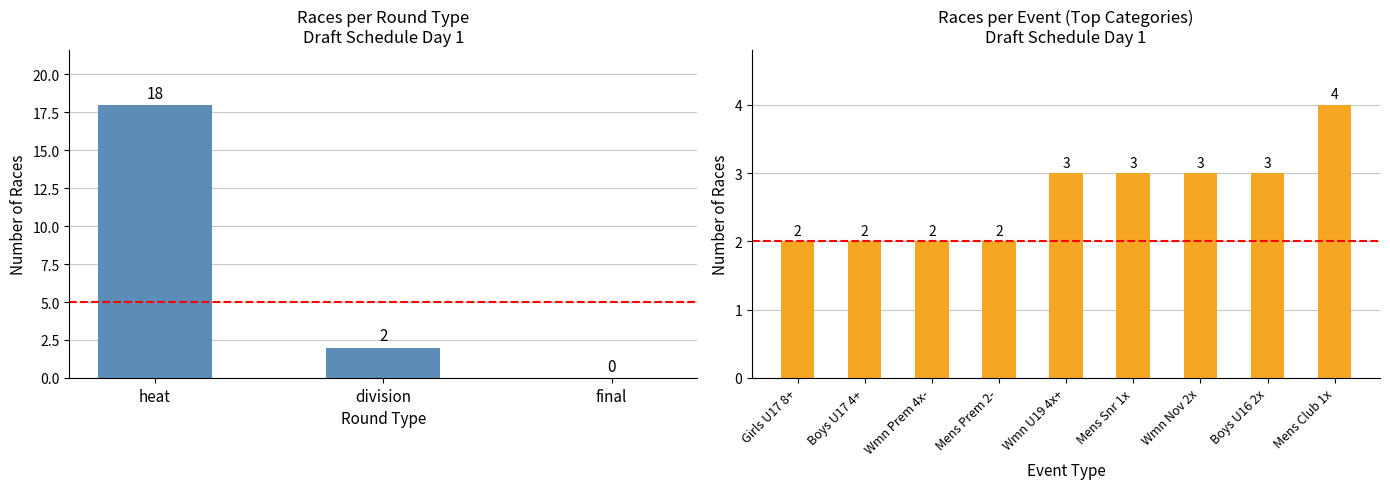

How many values exceed 3?

1